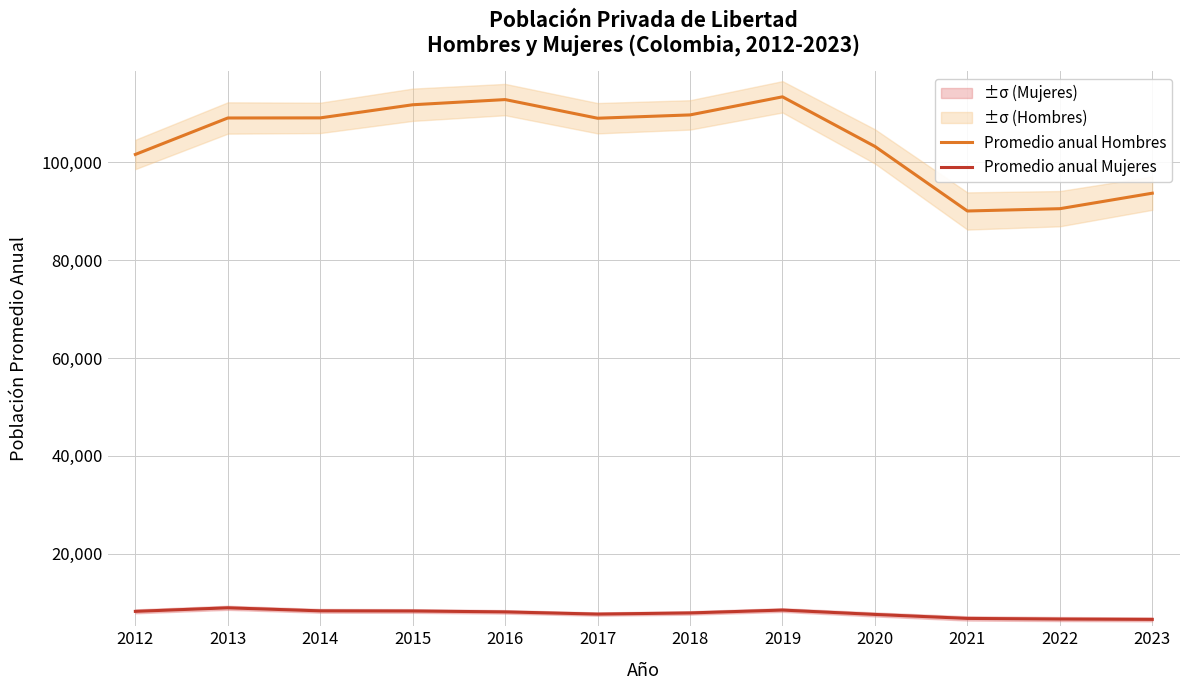

Does the chart have visible grid lines?

Yes